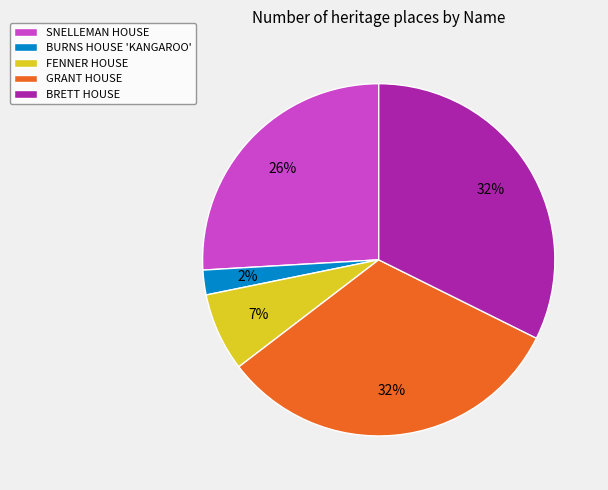

True or false: GRANT HOUSE accounts for 45% of the total.

False